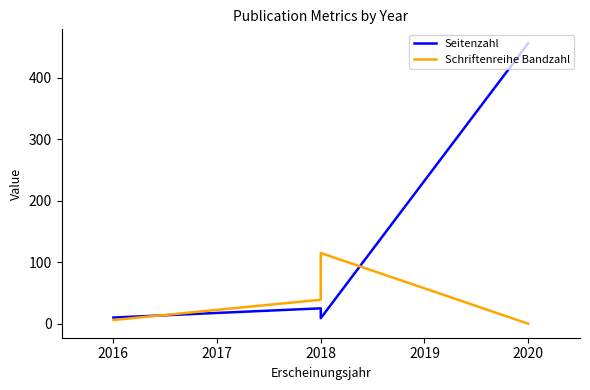

Reading left to right, what are all the values shown in this chart?

Seitenzahl: 10	25	9	456
Schriftenreihe Bandzahl: 6	39	115	0